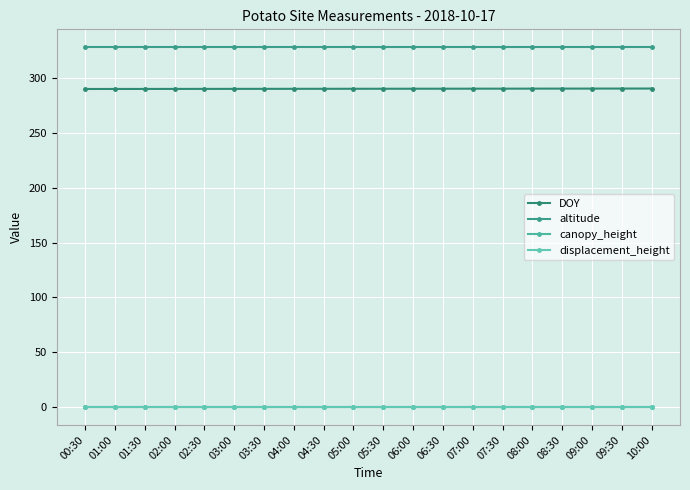

True or false: canopy_height and DOY cross at least once.

False